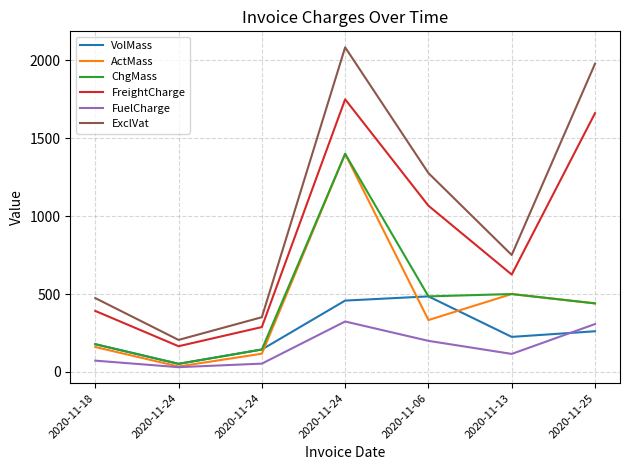

What value does the VolMass series have at 2020-11-06?

485.0